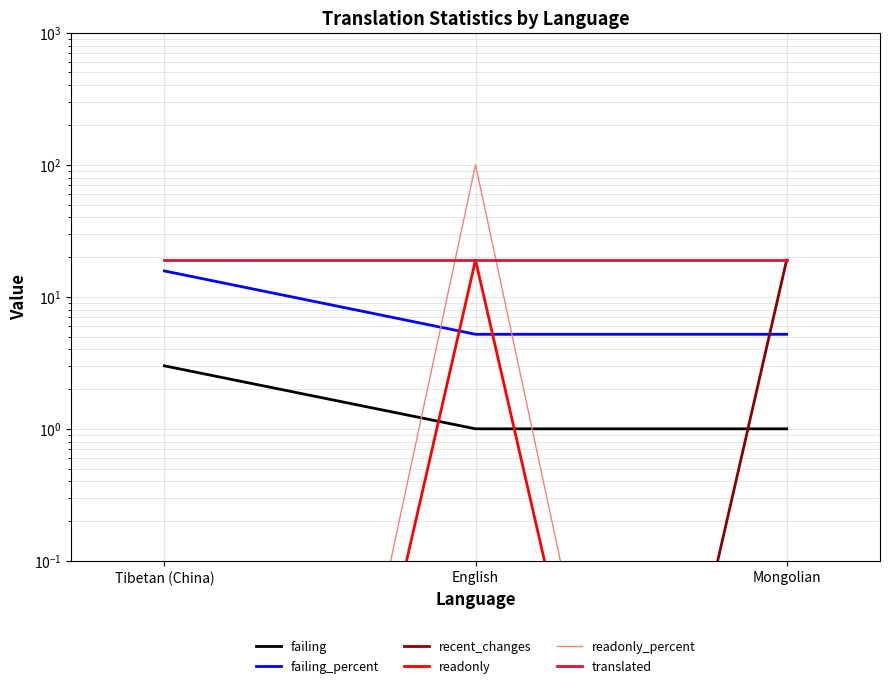

Which label corresponds to the smallest value in the chart?

Tibetan (China)